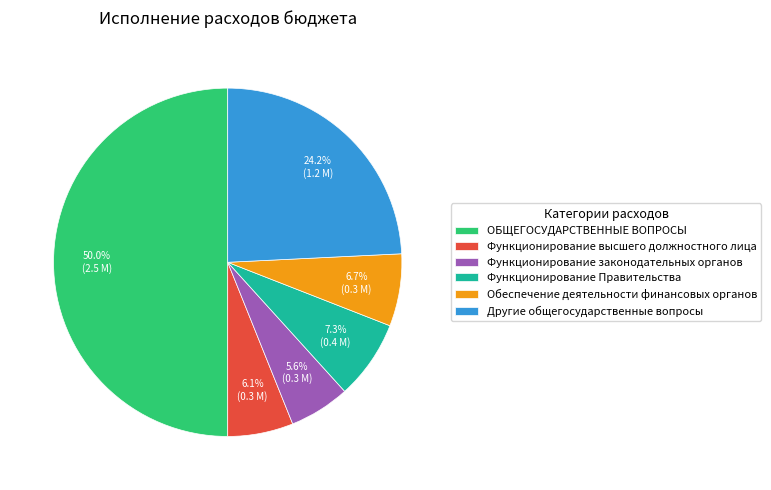

To the nearest percent, what portion does Другие общегосударственные вопросы represent?

24%